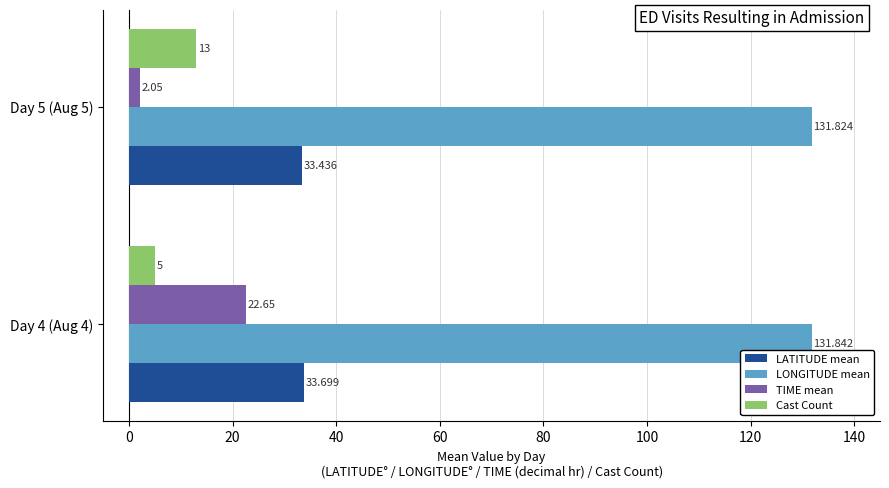

Is the value of LONGITUDE mean at Day 5 (Aug 5) greater than the value of TIME mean at Day 5 (Aug 5)?

Yes